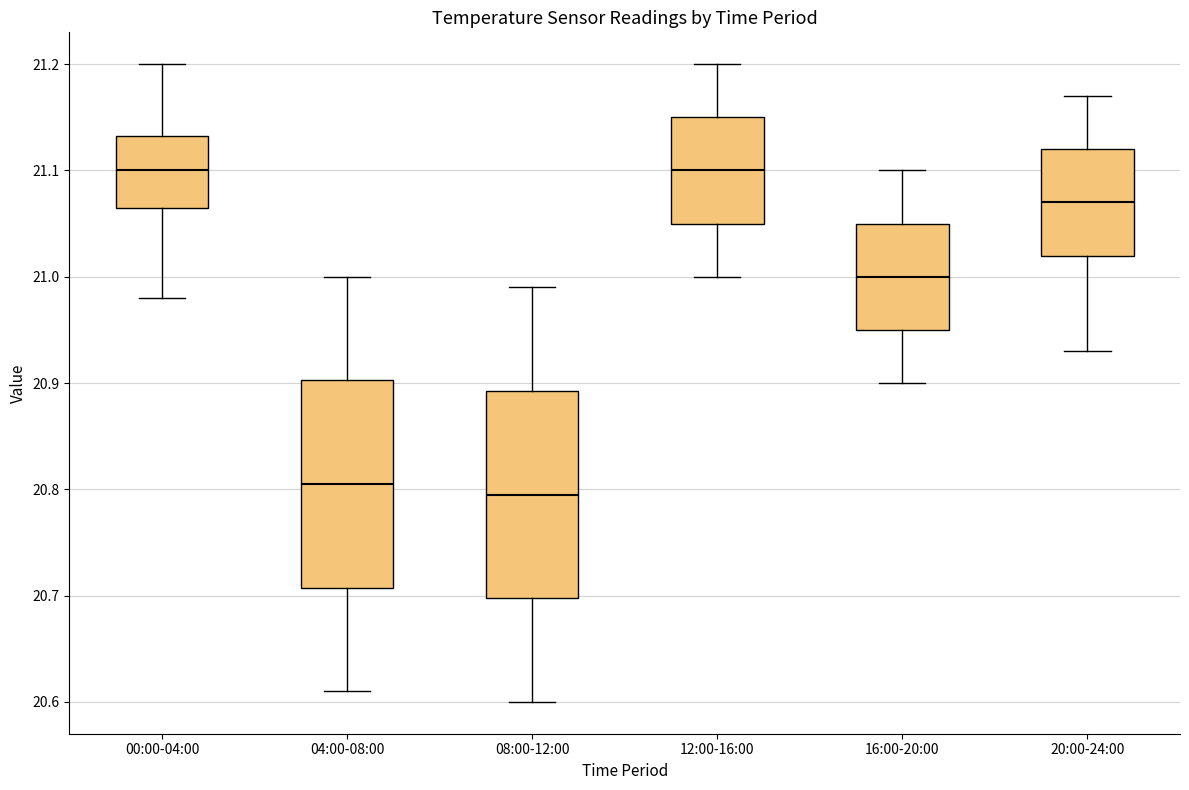

Reading left to right, read every box against the y-axis: the position of its median line, the range the box covers, and the ends of its whiskers. The values are not printed on the chart, so give them approximately, as read against the axis.

00:00-04:00: median 21.10, box 21.07 to 21.13, whiskers 20.98 to 21.20
04:00-08:00: median 20.81, box 20.71 to 20.90, whiskers 20.61 to 21.00
08:00-12:00: median 20.80, box 20.70 to 20.89, whiskers 20.60 to 20.99
12:00-16:00: median 21.10, box 21.05 to 21.15, whiskers 21.00 to 21.20
16:00-20:00: median 21.00, box 20.95 to 21.05, whiskers 20.90 to 21.10
20:00-24:00: median 21.07, box 21.02 to 21.12, whiskers 20.93 to 21.17